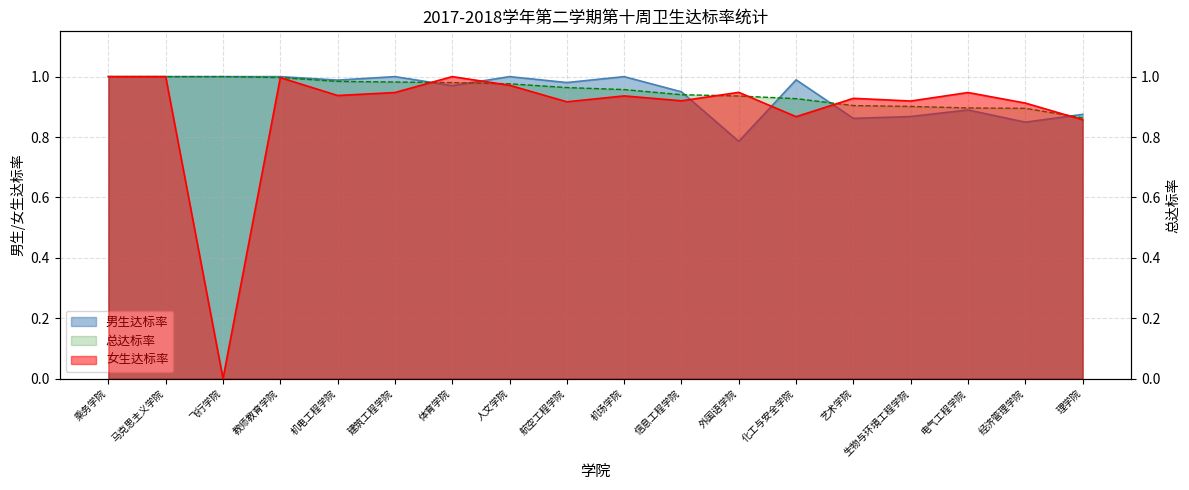

Which series has the largest range (max minus min)?

女生达标率